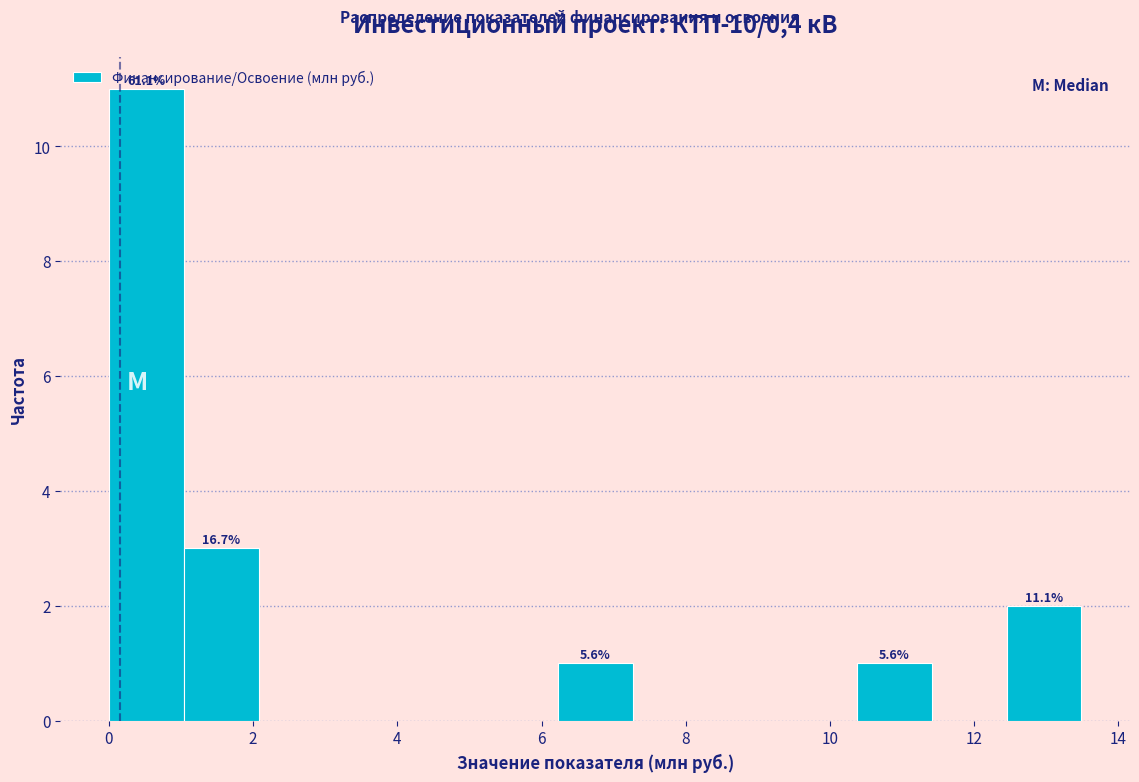

Over which range of the x-axis is the bar tallest?

0.0 to 1.0